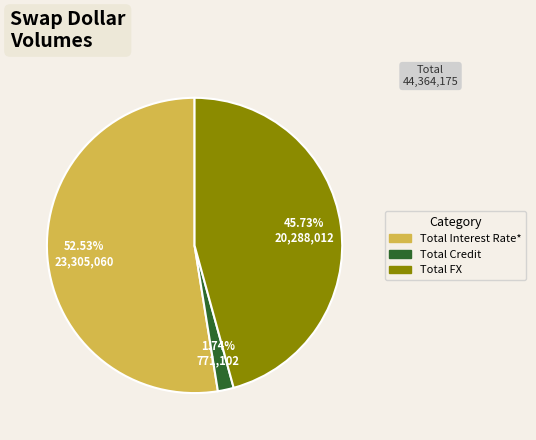

Rank the categories by value from lowest to highest.

Total Credit, Total FX, Total Interest Rate*